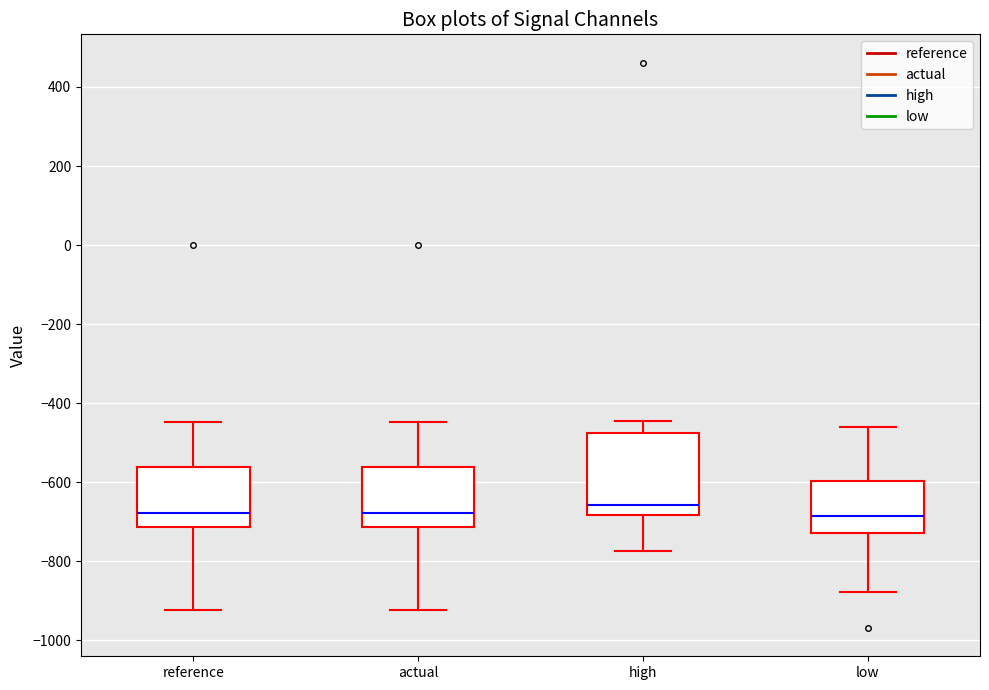

Reading left to right, transcribe this box plot: for each box, give where its median line is, the range the box spans, and where its two whiskers end, as read against the y-axis. The values are not printed on the chart, so give them approximately, as read against the axis.

reference: median -680, box -720 to -560, whiskers -920 to -440
actual: median -680, box -720 to -560, whiskers -920 to -440
high: median -660, box -680 to -480, whiskers -780 to -440
low: median -680, box -720 to -600, whiskers -880 to -460